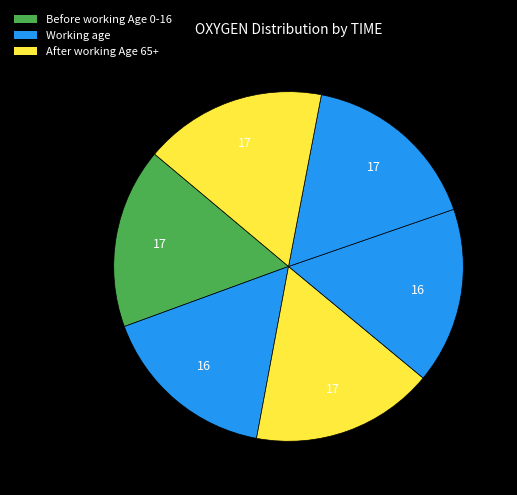

How many slices are in this pie chart?

6